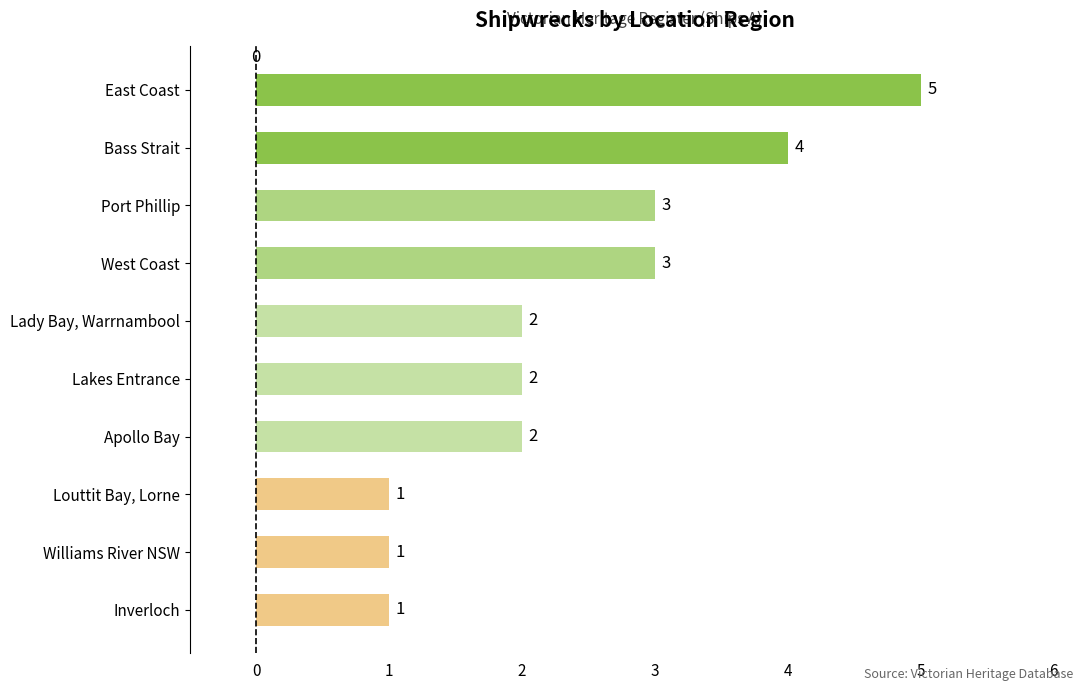

How many categories are shown in the chart?

10